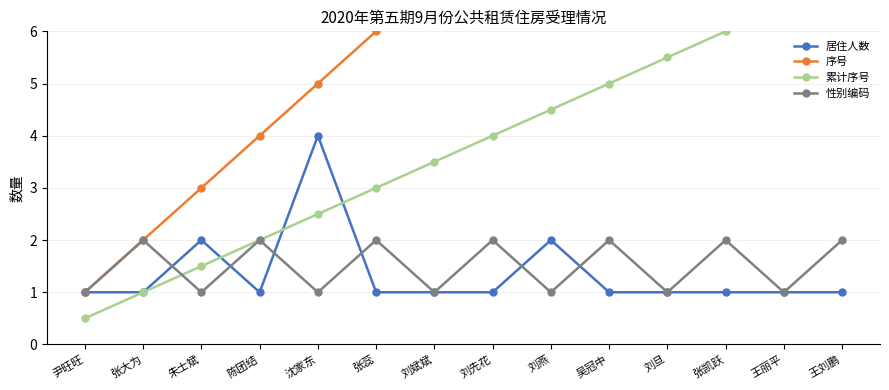

Where is the first local minimum for 性别编码?

朱士斌